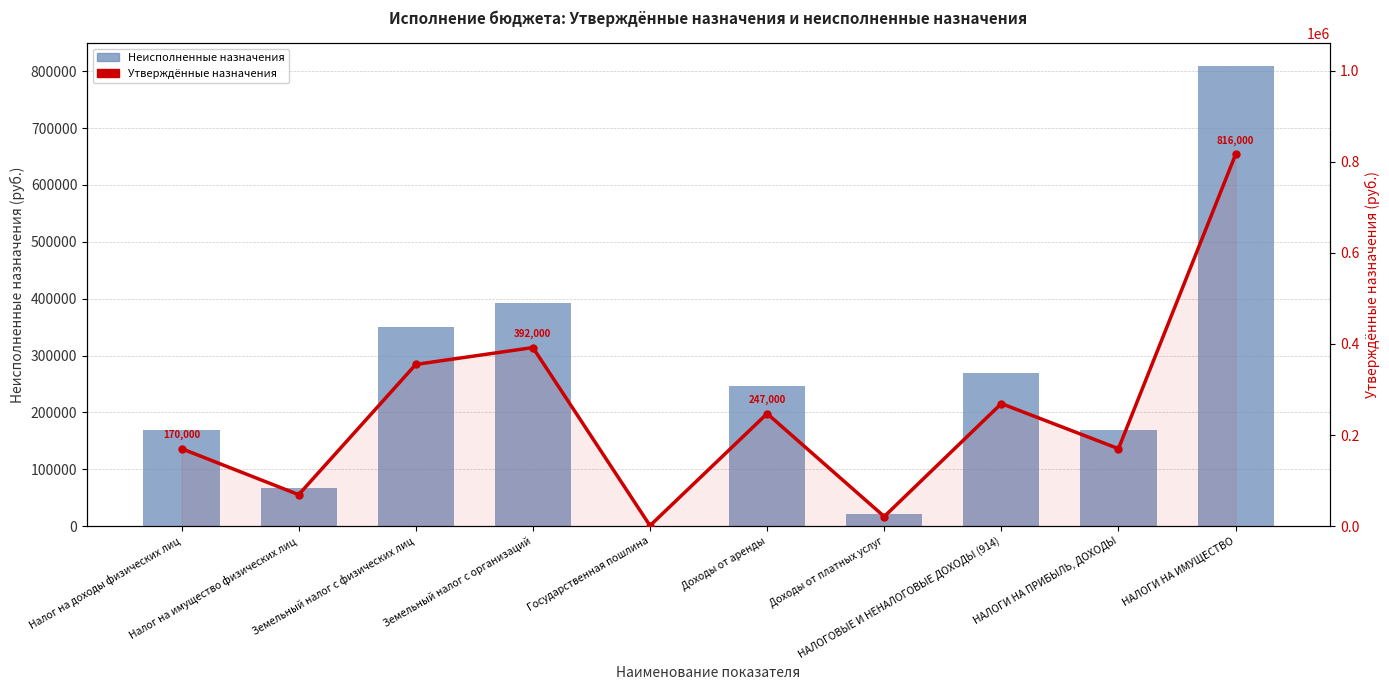

Read the Утверждённые назначения value at НАЛОГОВЫЕ И НЕНАЛОГОВЫЕ ДОХОДЫ (914).

269000.0